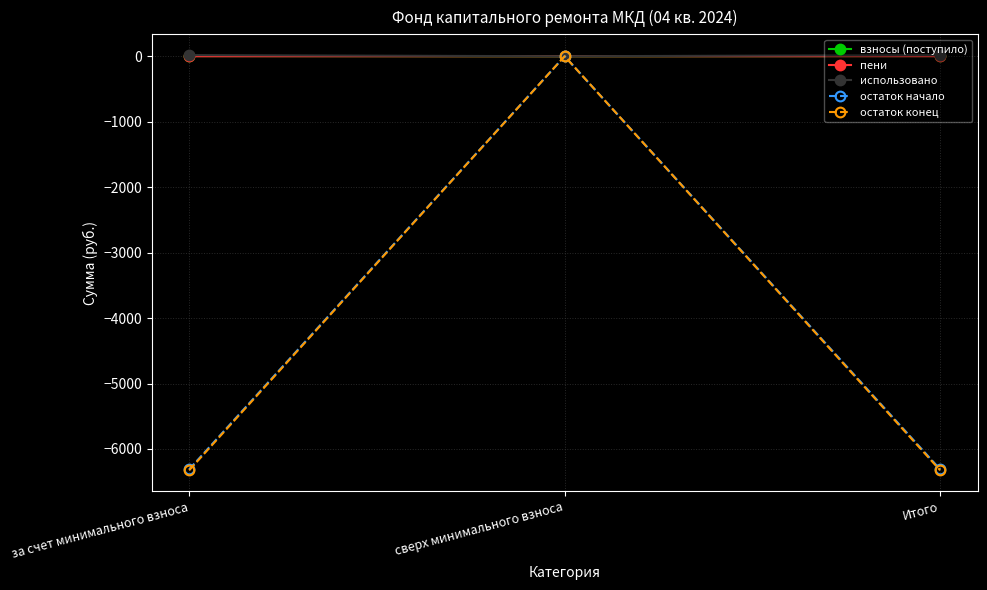

What are all the series names shown in the legend?

взносы (поступило), пени, использовано, остаток начало, остаток конец